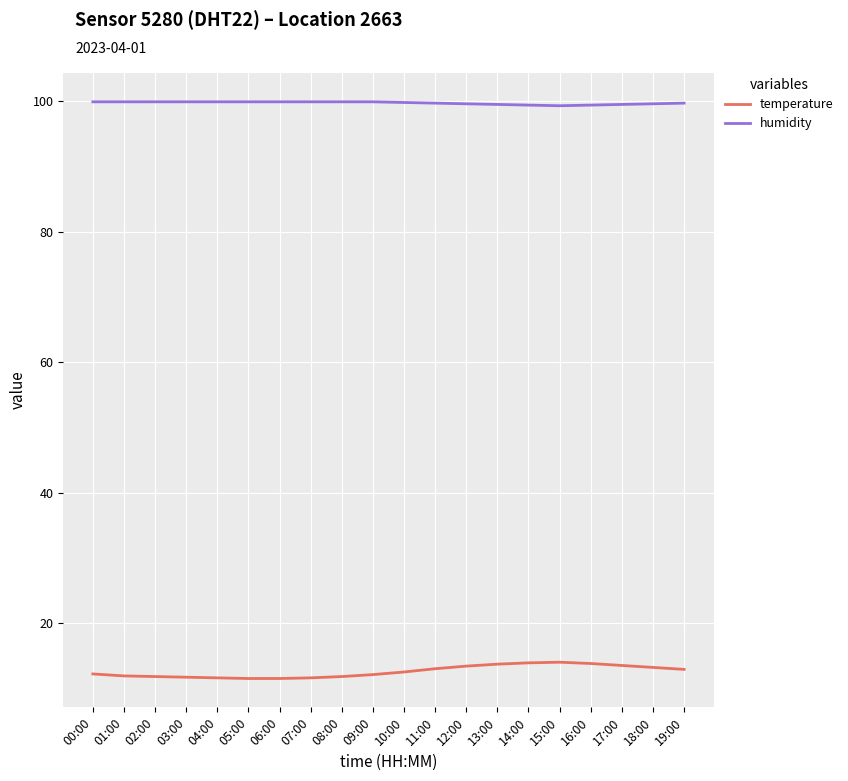

Rank the series at 10:00 from lowest to highest value.

temperature, humidity